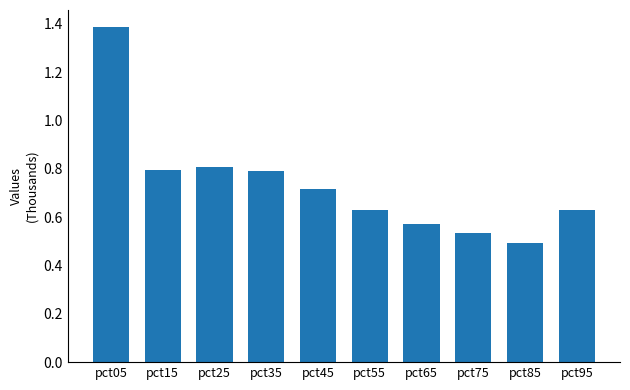

Between pct65 and pct25, which is larger?

pct25